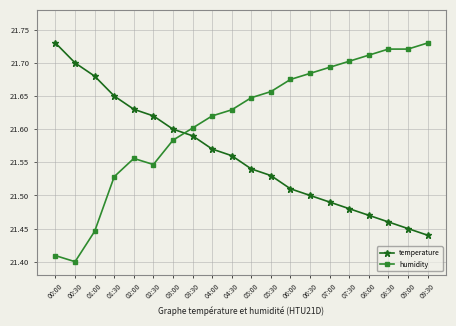

Between 02:00 and 09:30, which series saw the biggest shift?

temperature